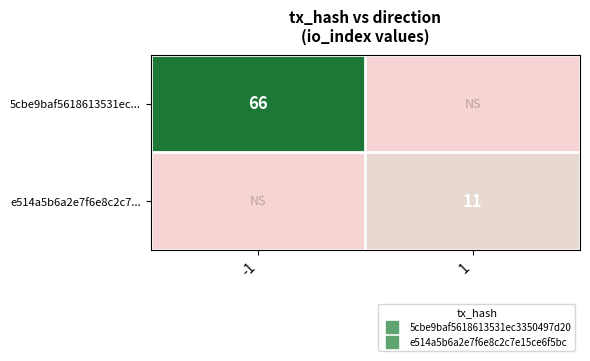

What is the difference between the maximum and minimum values in the 5cbe9baf5618613531ec... series?

66